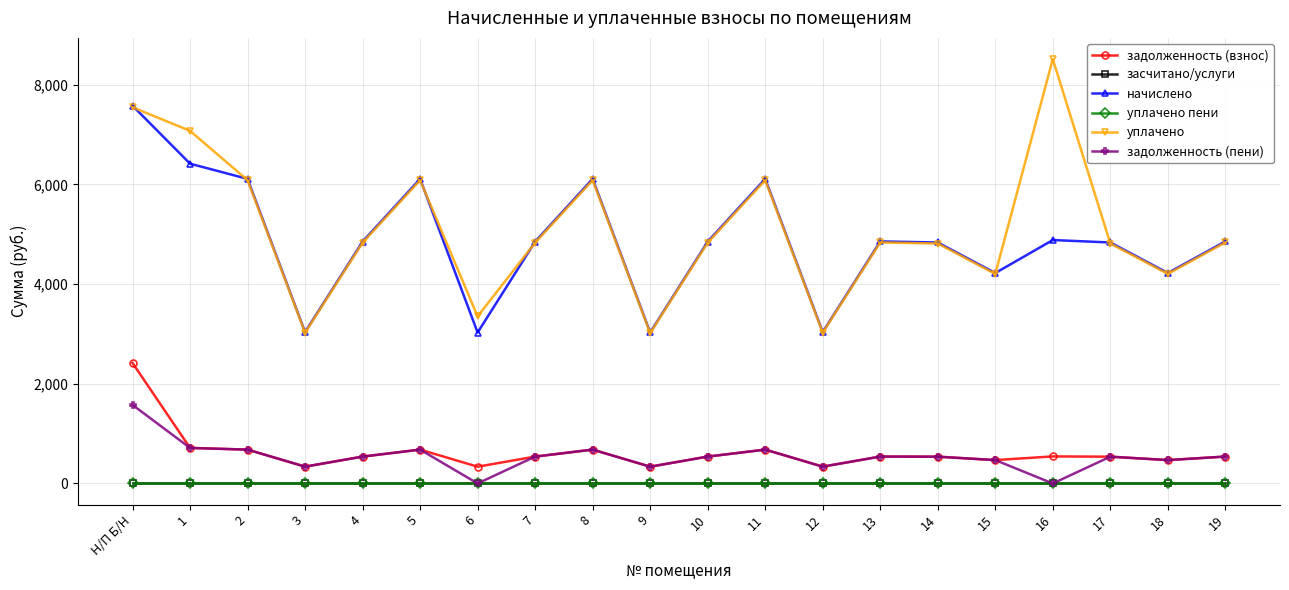

Which has a higher value, 19 or 6?

19